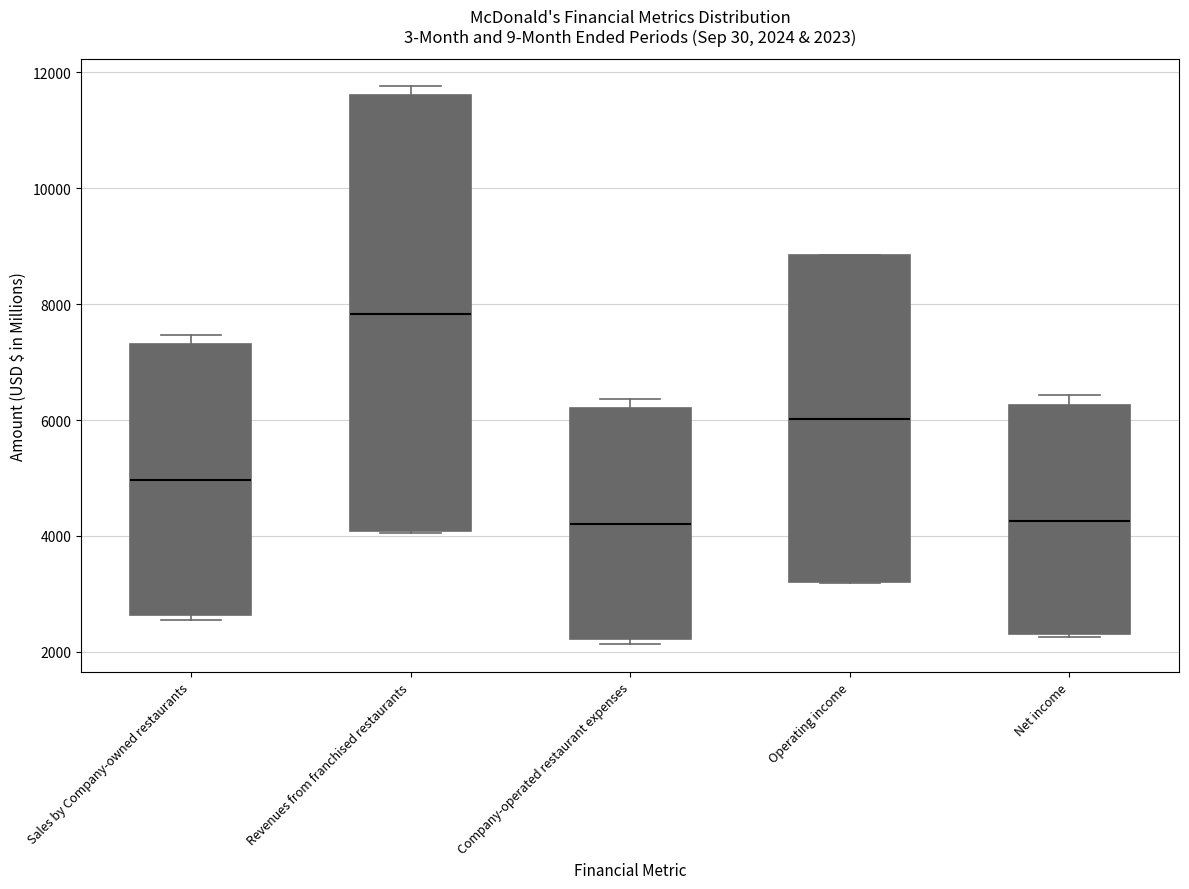

Which box has the highest median line?

Revenues from franchised restaurants